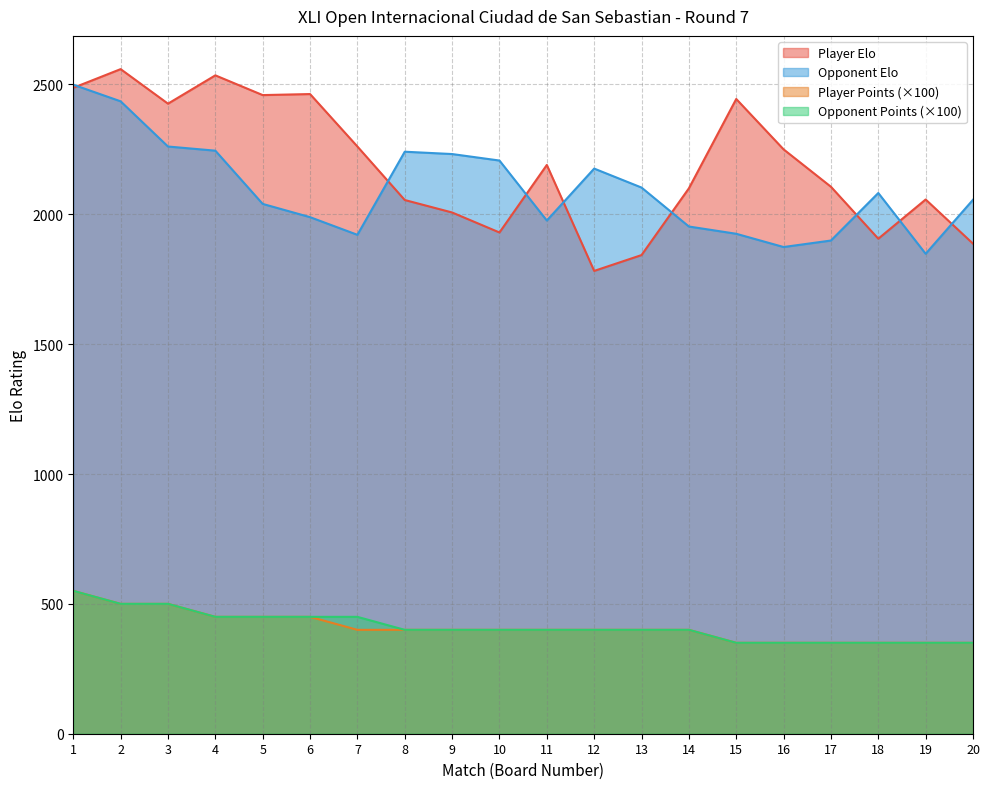

At which category is the sum across all series the highest?

1